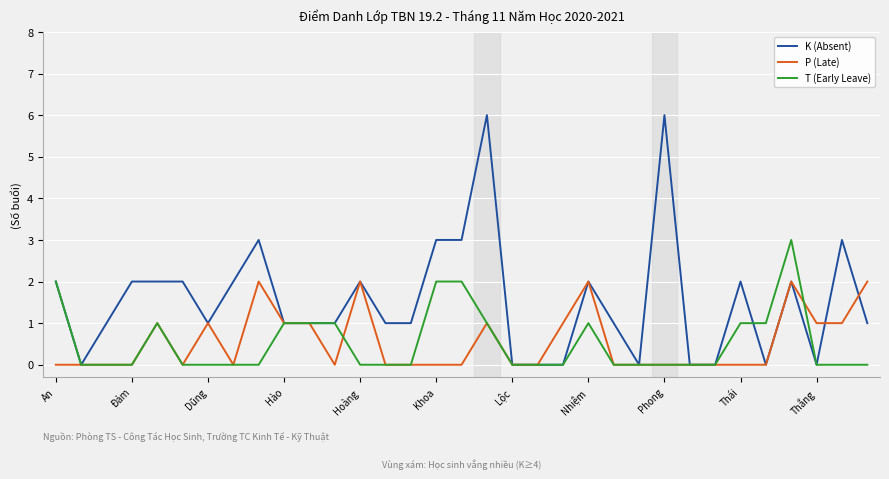

Rank the series by their maximum value, from highest to lowest.

K (Absent), T (Early Leave), P (Late)